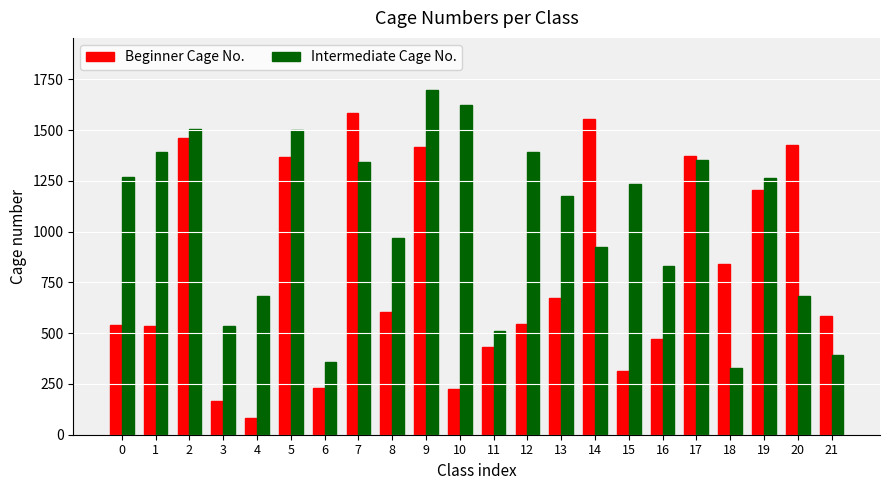

What is the difference between the second highest and minimum values in the Intermediate Cage No. series?

1295